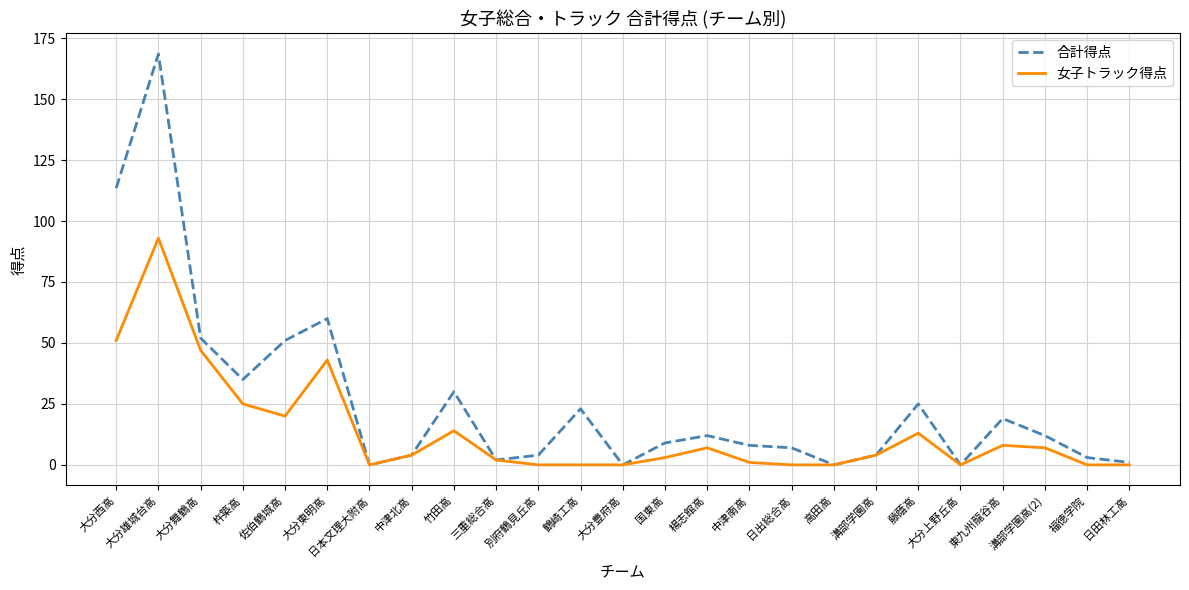

Is the value of 合計得点 at 杵築高 greater than the value of 女子トラック得点 at 国東高?

Yes